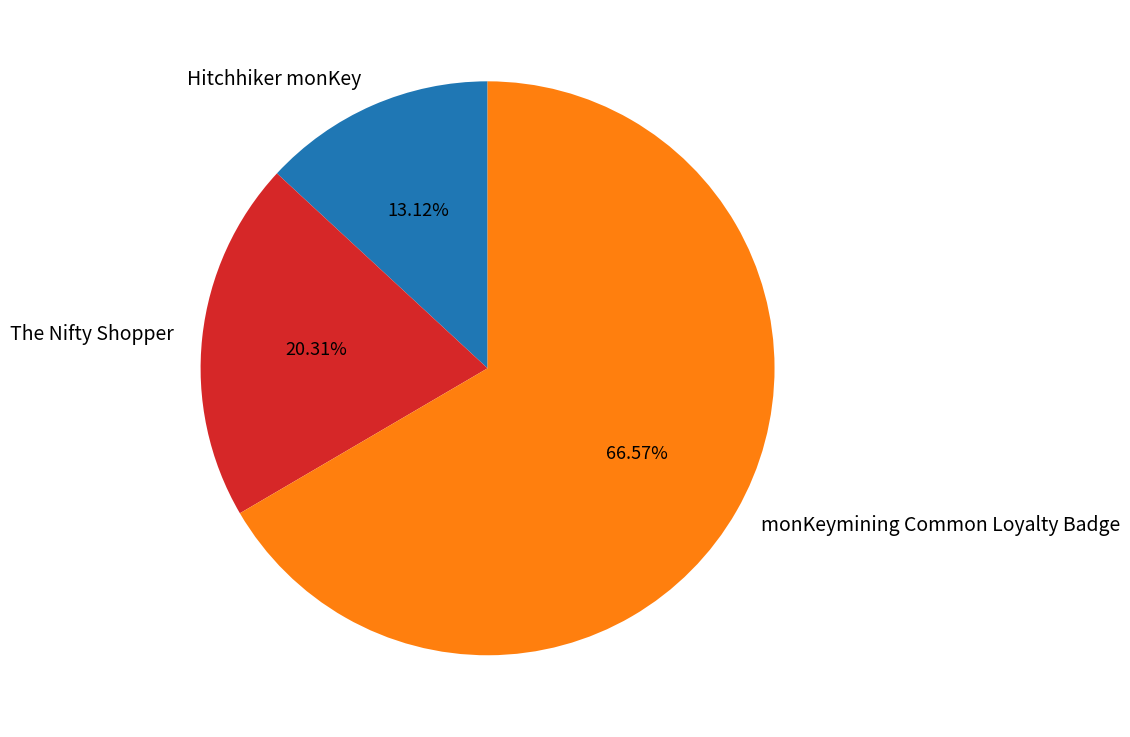

What percentage is NOT represented by Hitchhiker monKey?

86.9%